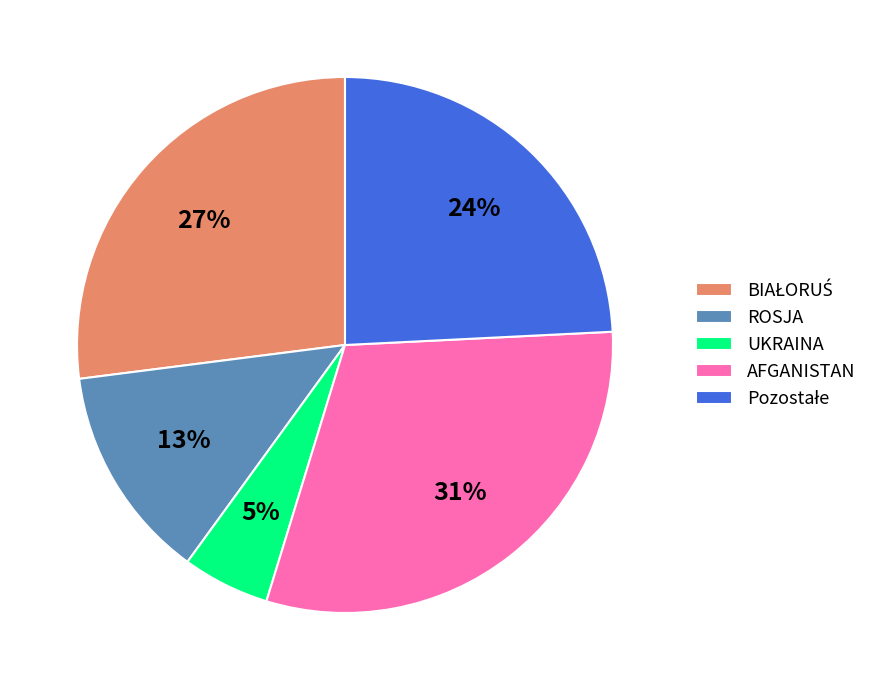

Is it true that AFGANISTAN is 31% of the pie?

True